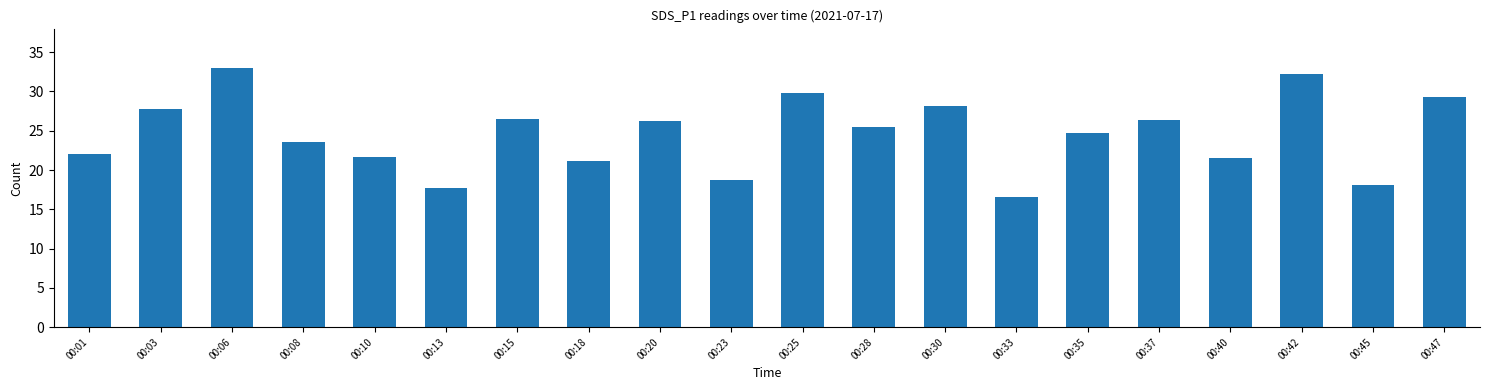

What is the value of the 9th bar from the left?

26.3